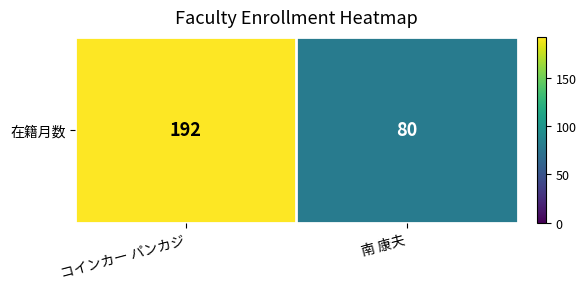

Reading left to right, transcribe all the data shown in this chart.

コインカー パンカジ=192	南 康夫=80